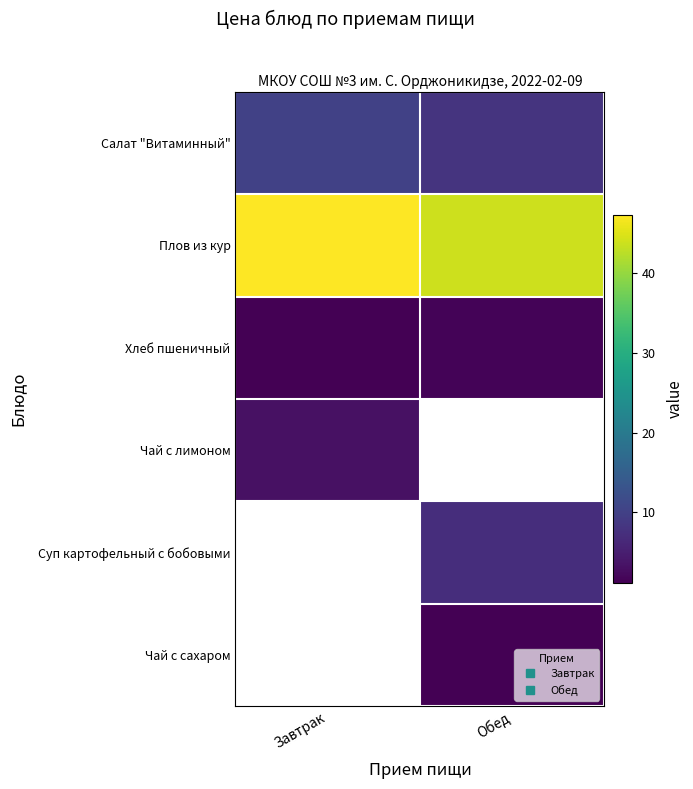

What is the minimum value for Хлеб пшеничный?

1.1